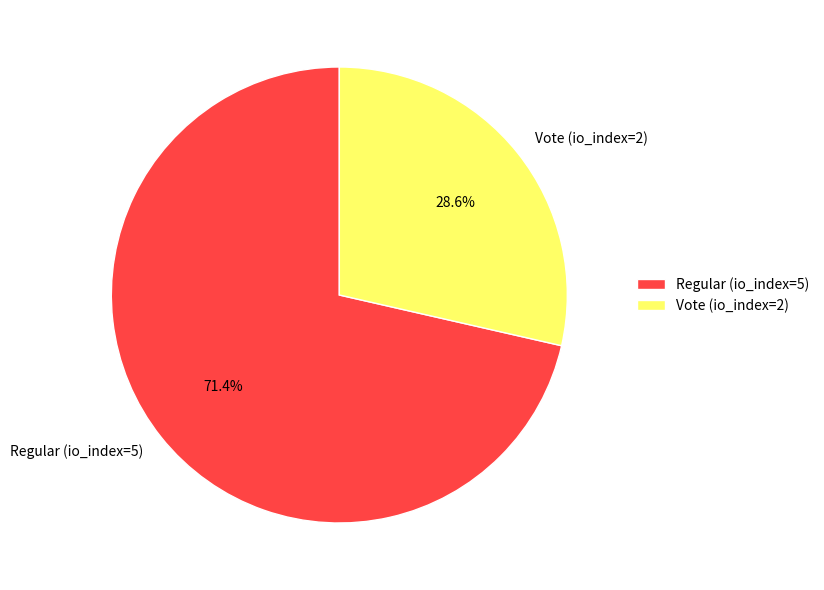

Combined, do Regular (io_index=5) and Vote (io_index=2) account for over 50%?

Yes